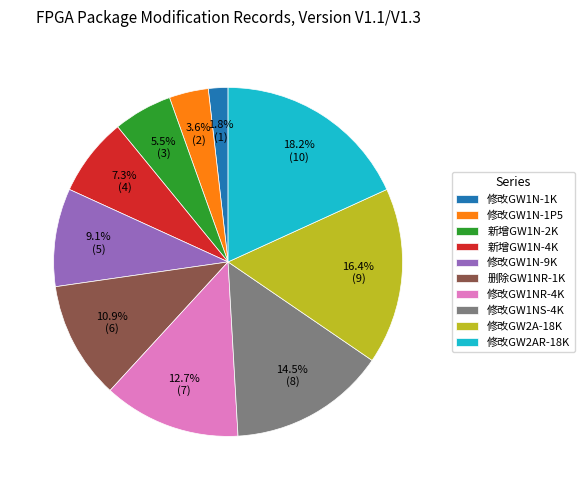

Is there a majority slice in this chart?

No